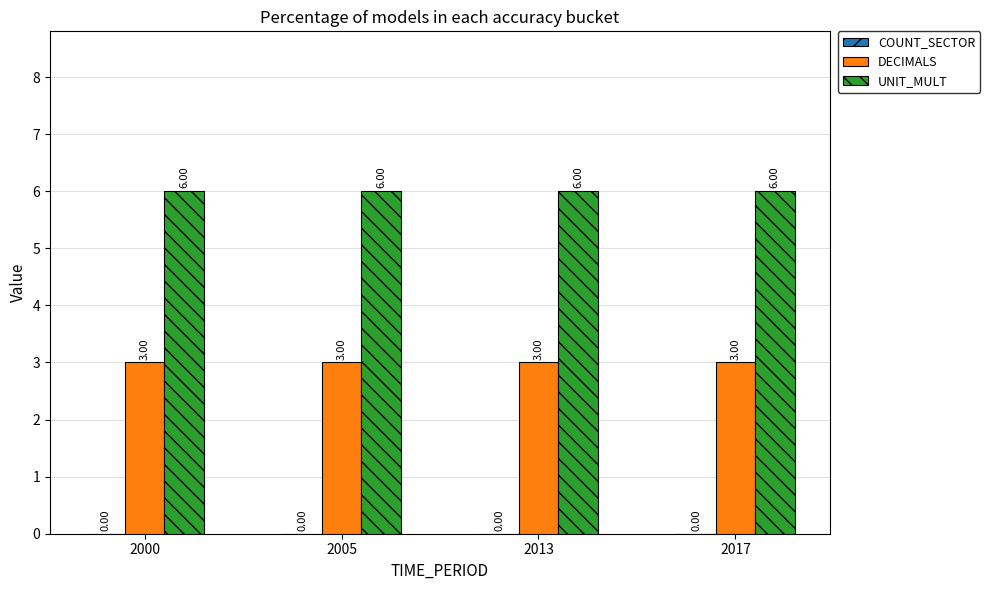

List the series in order of their peak value, highest first.

UNIT_MULT, DECIMALS